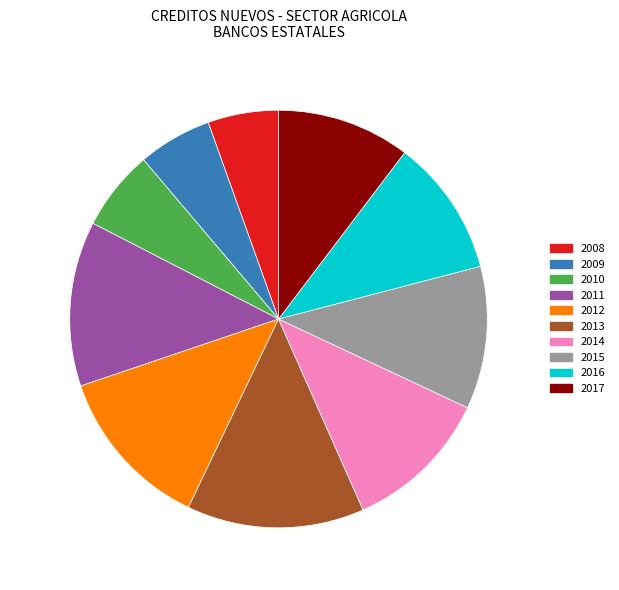

To the nearest percent, what is the difference between the largest and smallest slice percentages?

8%